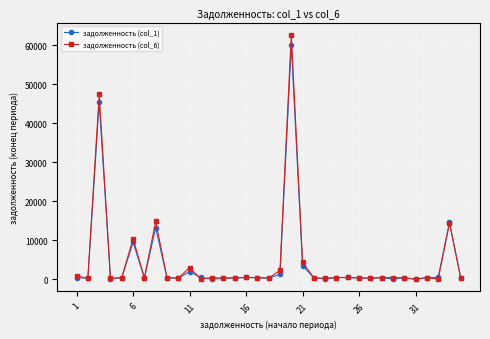

Which series has the largest range (max minus min)?

задолженность (col_6)